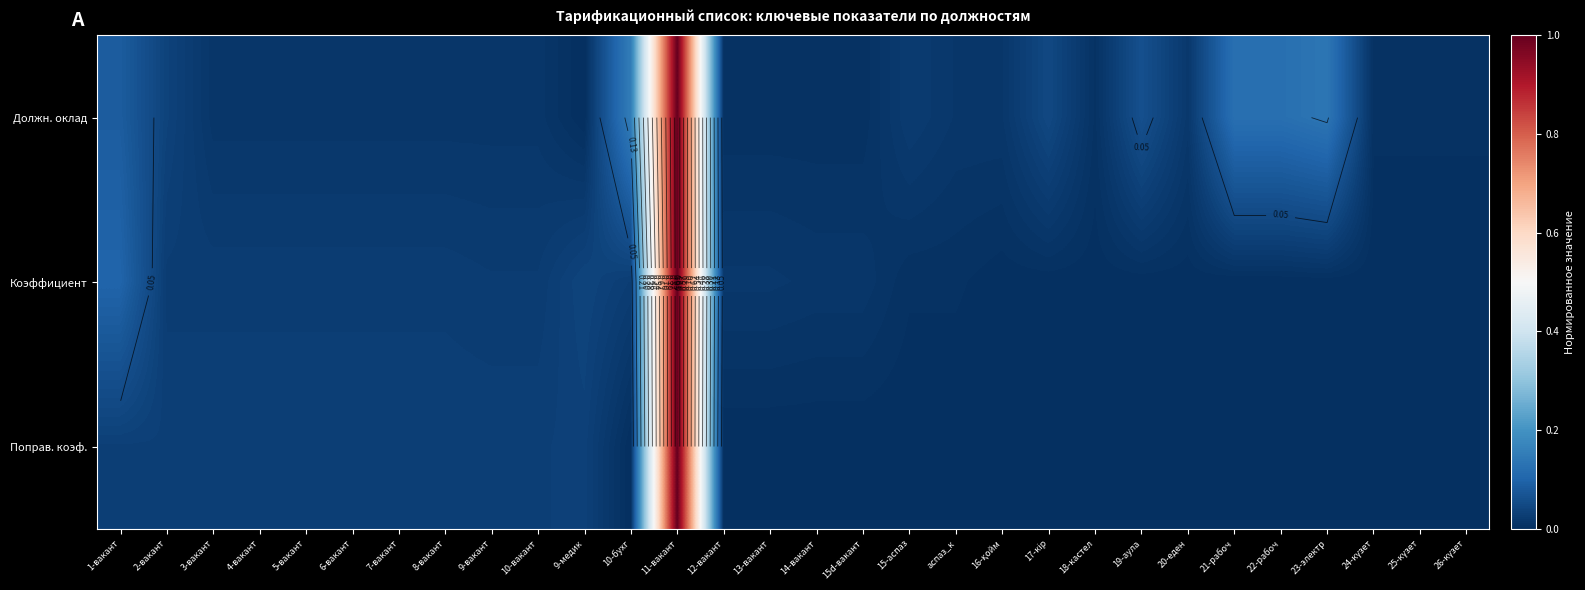

Which label corresponds to the smallest value in the chart?

9-медик